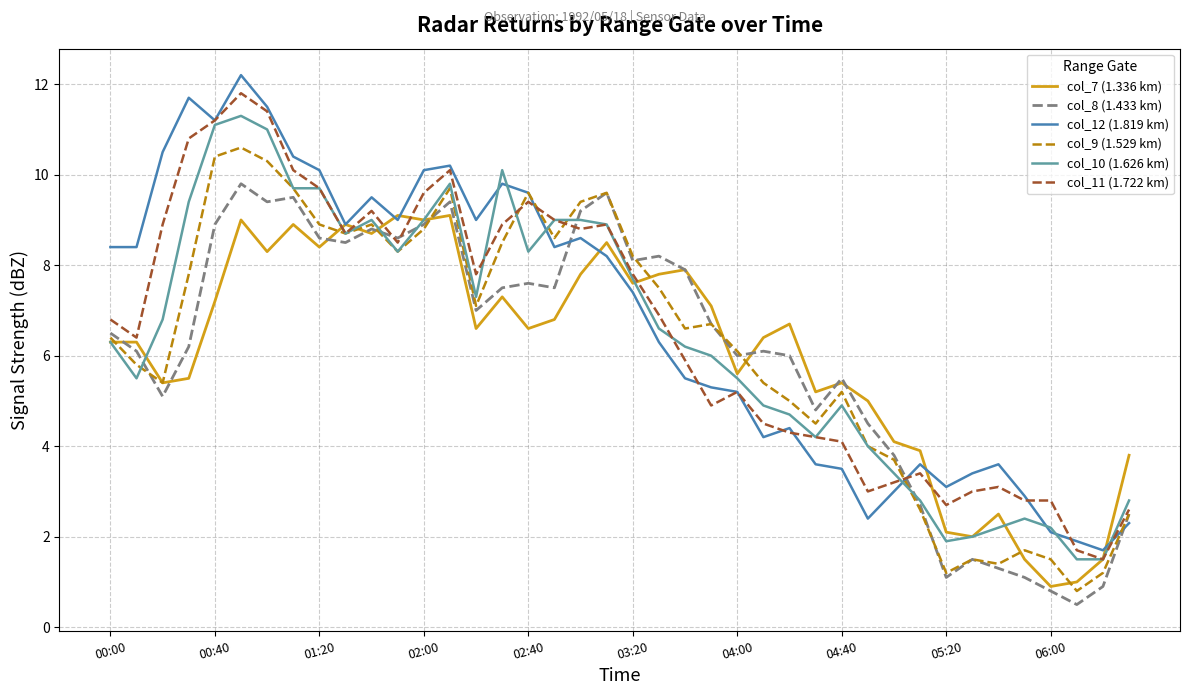

Which series has the widest spread of values?

col_12 (1.819 km)